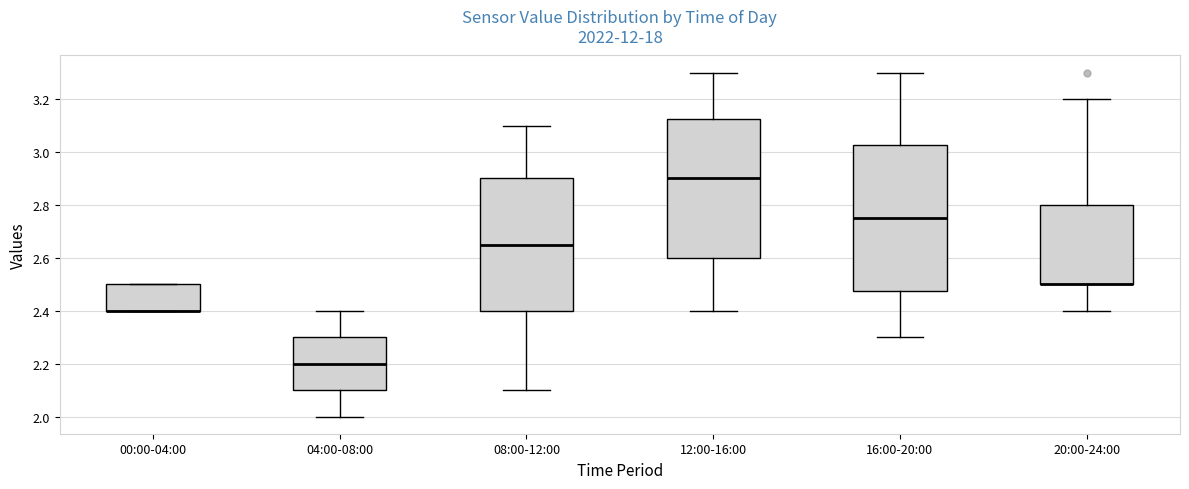

Where does the lower whisker of the box for 20:00-24:00 end on the y-axis? The values are not printed on the chart, so give them approximately, as read against the axis.

2.40